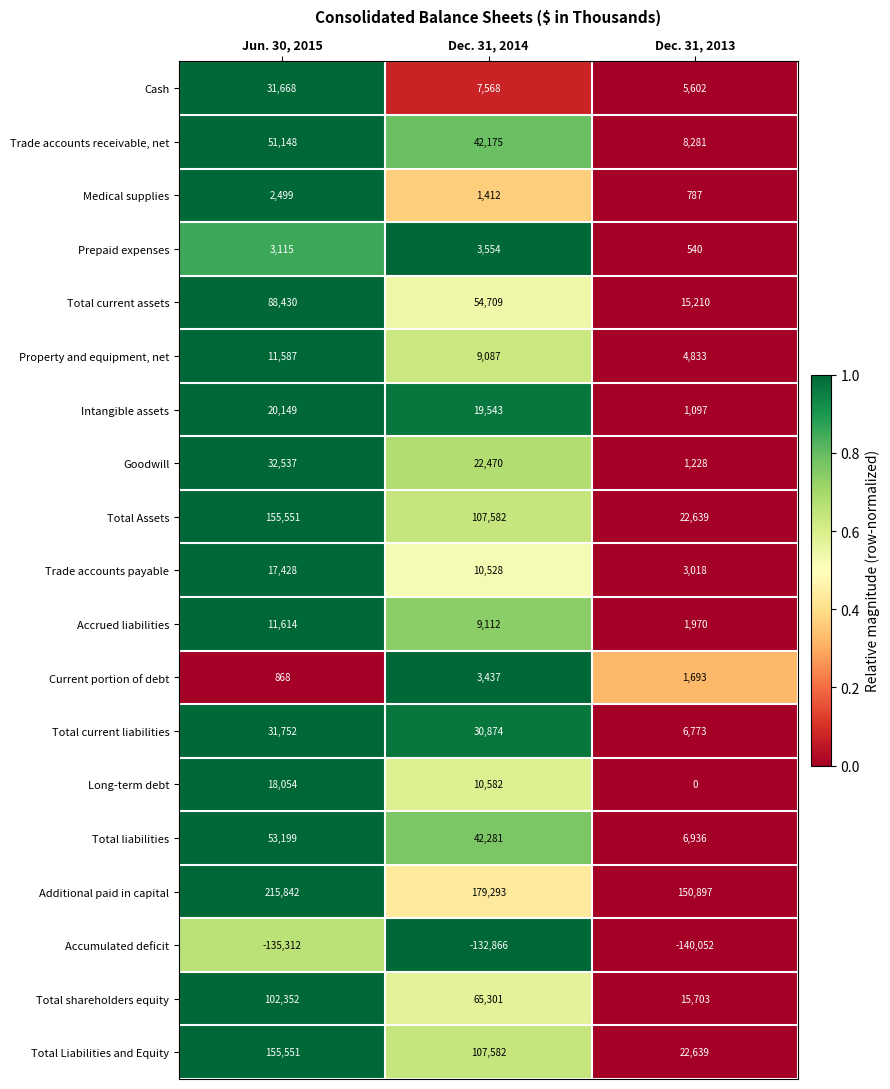

Which series has the largest total across all categories?

Additional paid in capital